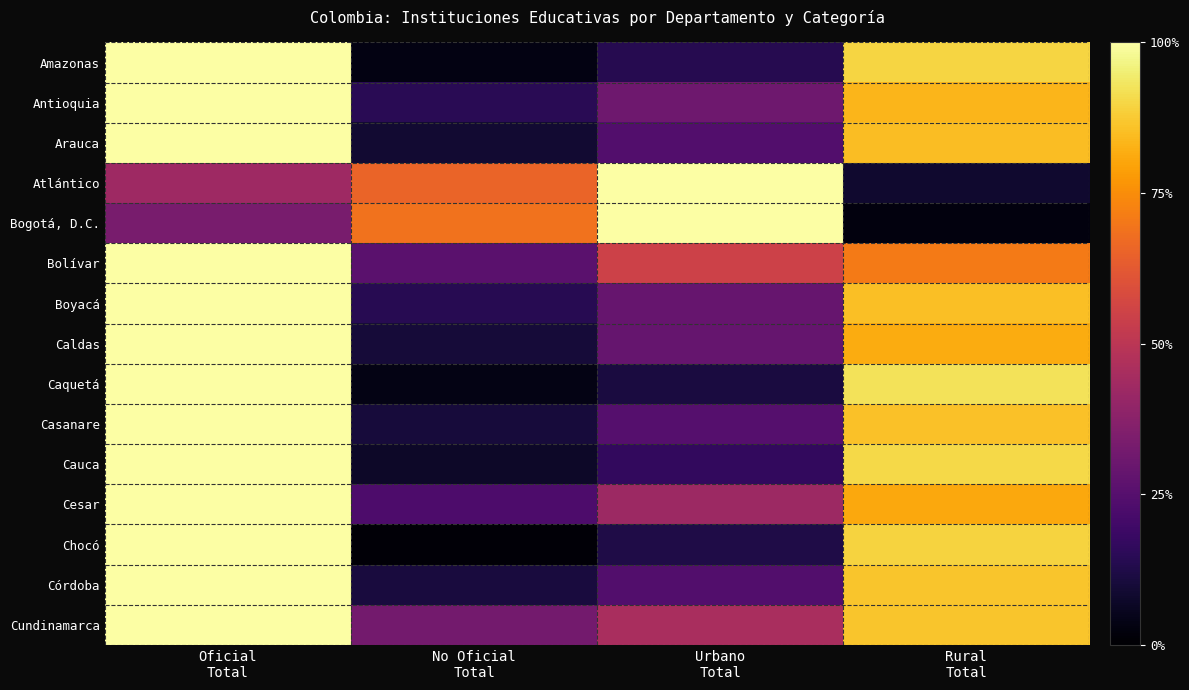

Rank the series at Oficial Total from lowest to highest value.

Bogotá, D.C., Atlántico, Amazonas, Antioquia, Arauca, Bolívar, Boyacá, Caldas, Caquetá, Casanare, Cauca, Cesar, Chocó, Córdoba, Cundinamarca